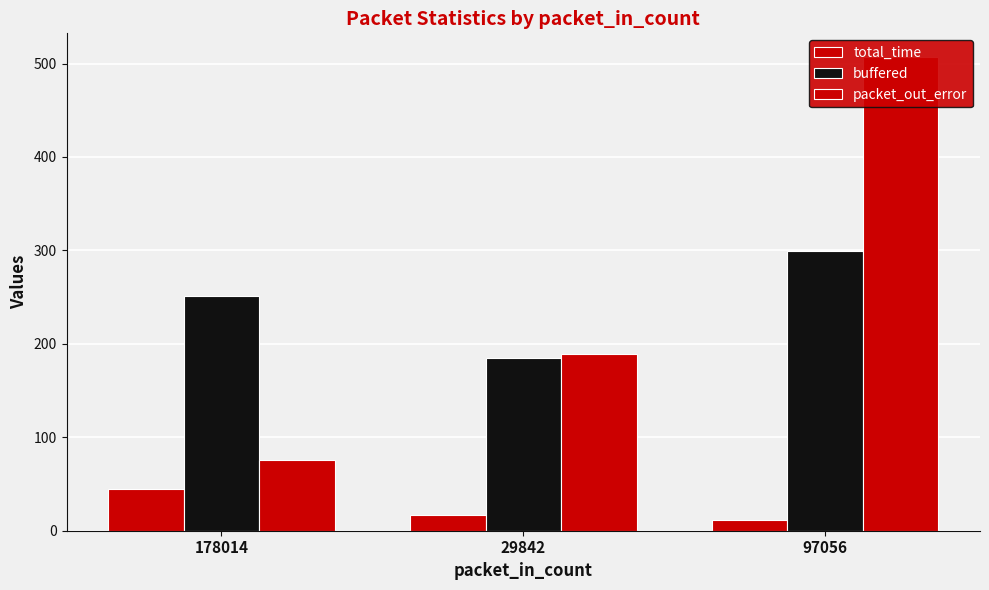

What is the average value of the total_time series?

24.1